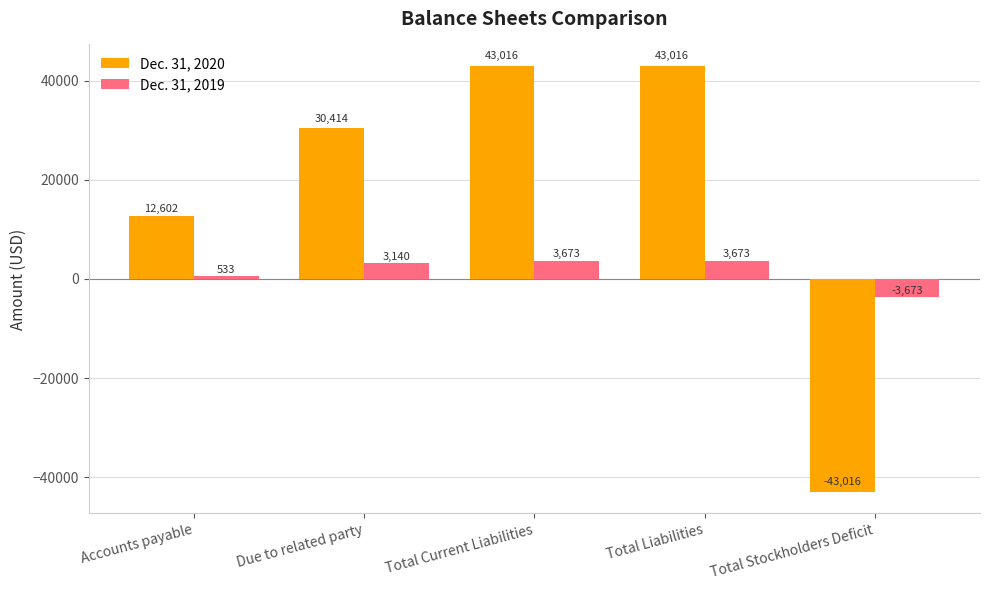

What is the total value across all series at Total Liabilities?

46689